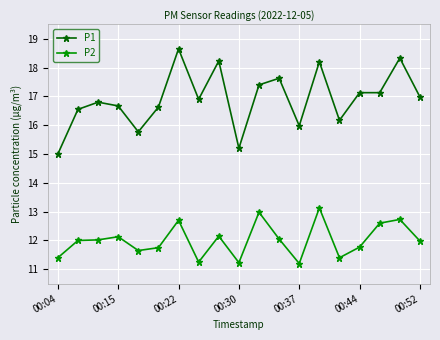

Rank the series by their maximum value, from highest to lowest.

P1, P2